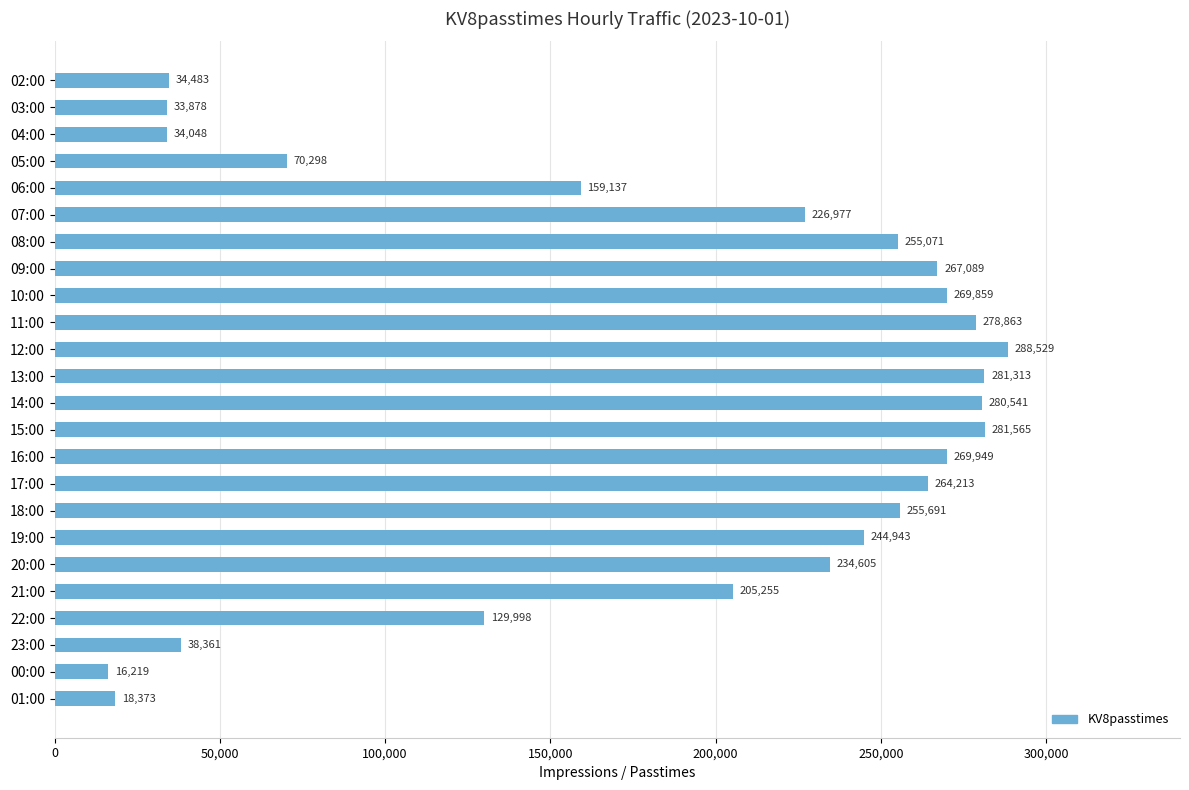

The value at 03:00 is 46358. True or false?

False